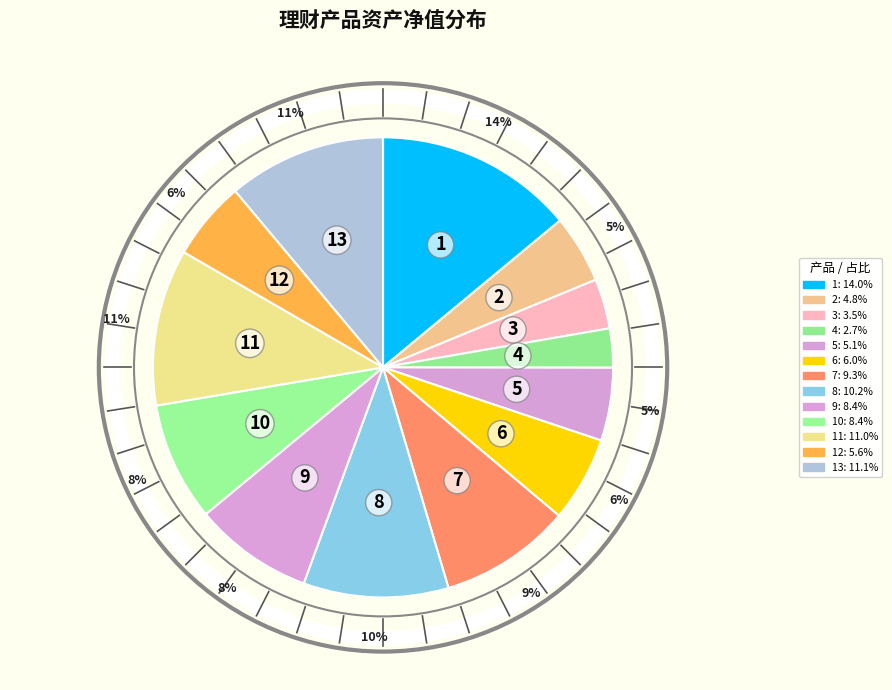

Count the number of slices in the pie.

13